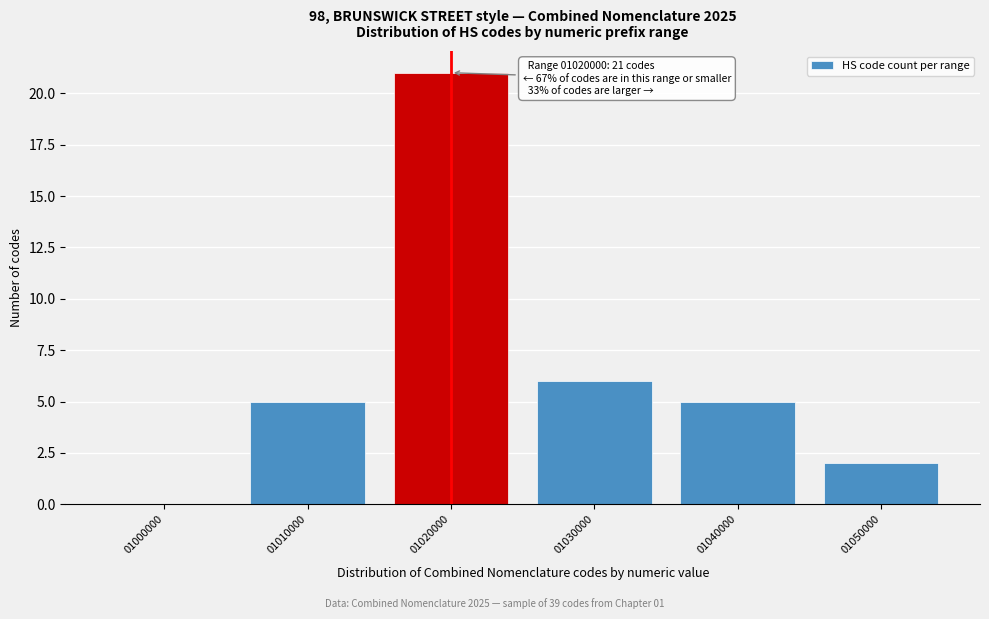

Reading right to left, transcribe all the data shown in this chart.

01050000=2	01040000=5	01030000=6	01020000=21	01010000=5	01000000=0